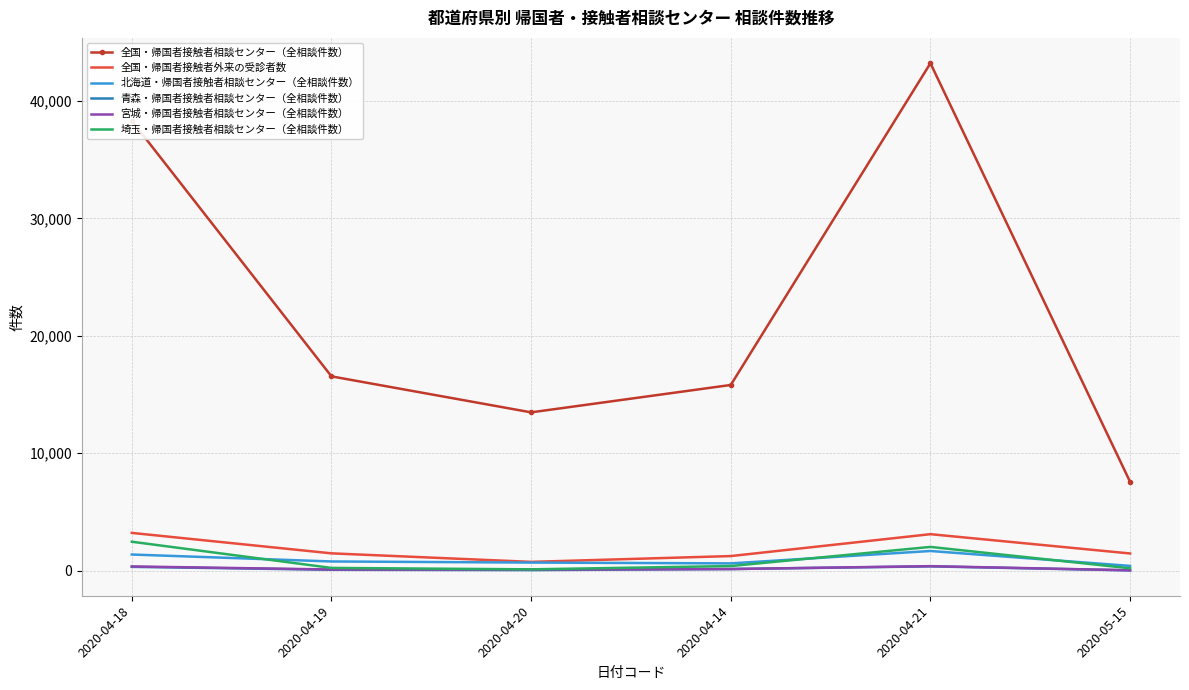

Which series has the widest spread of values?

全国・帰国者接触者相談センター（全相談件数）